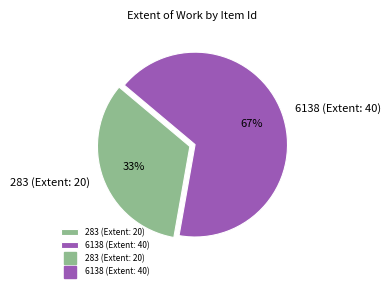

Count the number of slices in the pie.

2